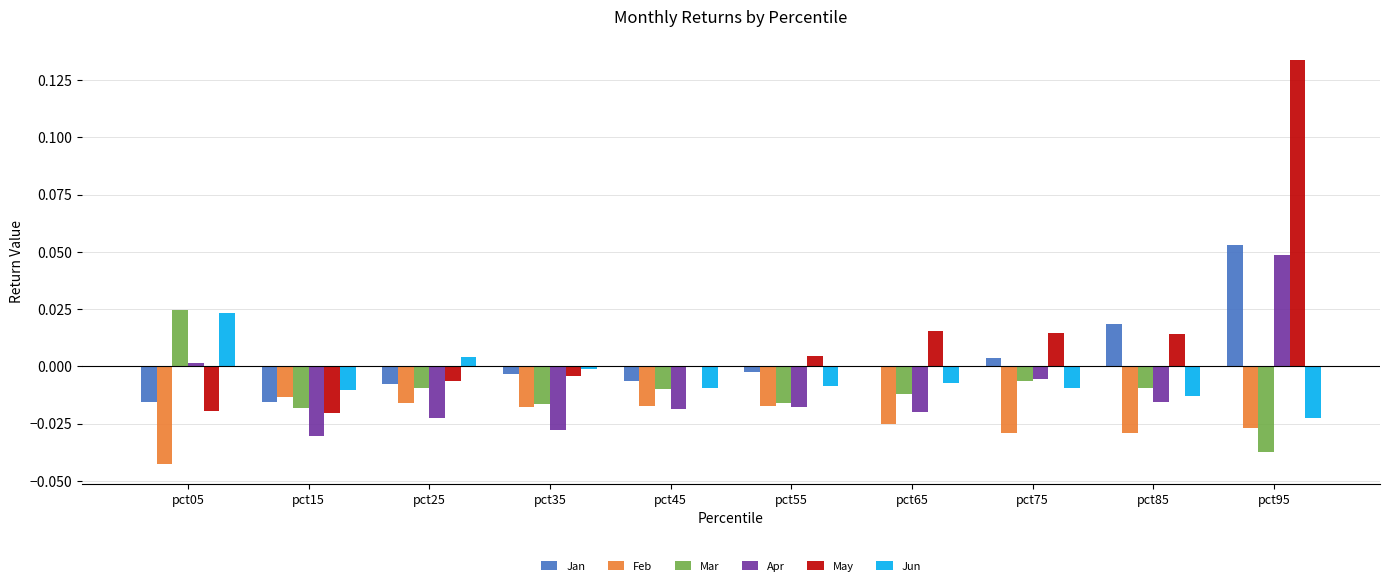

Which series changed the most between pct75 and pct85?

Jan